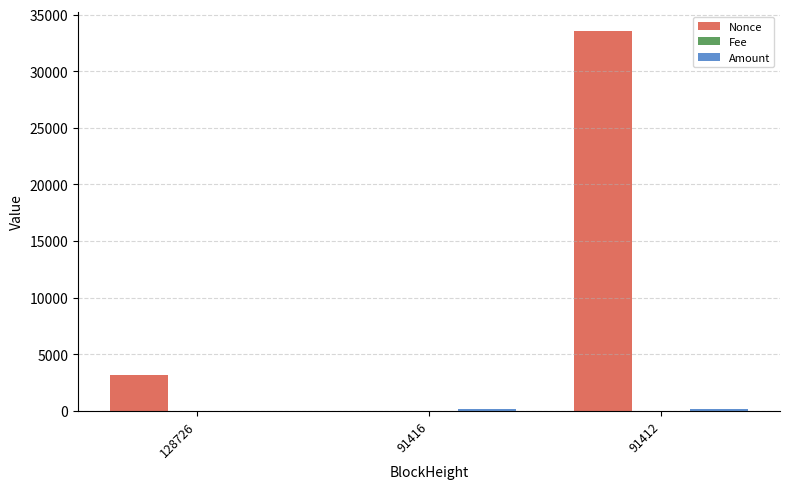

What is the greatest value displayed?

33585.0